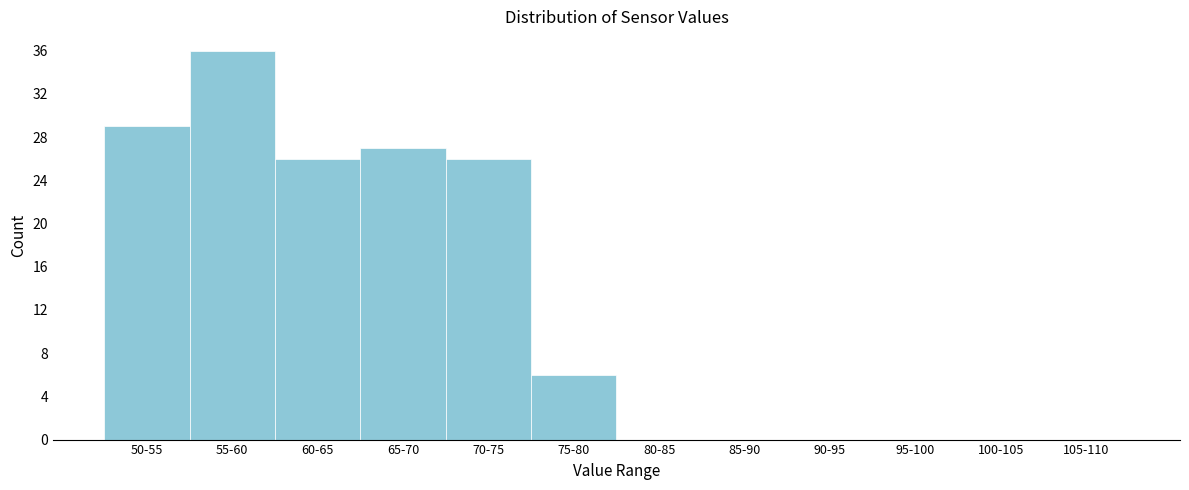

Reading left to right, extract all data points from this chart.

50-55=29	55-60=36	60-65=26	65-70=27	70-75=26	75-80=6	80-85=0	85-90=0	90-95=0	95-100=0	100-105=0	105-110=0